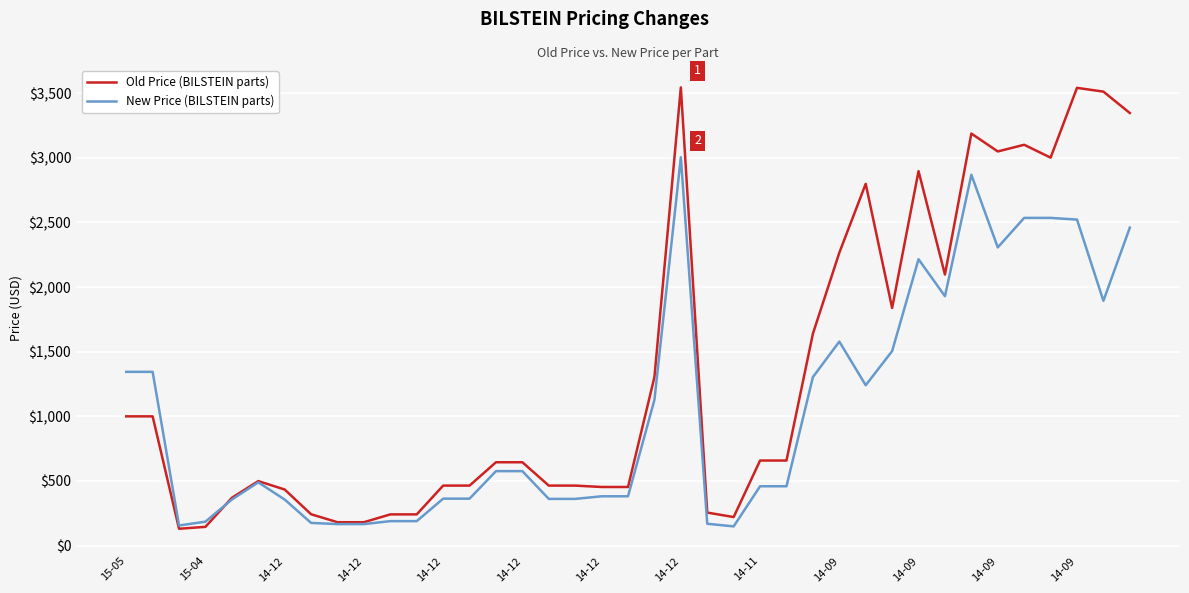

What is the difference between the second highest and minimum values in the Old Price (BILSTEIN parts) series?

3411.0